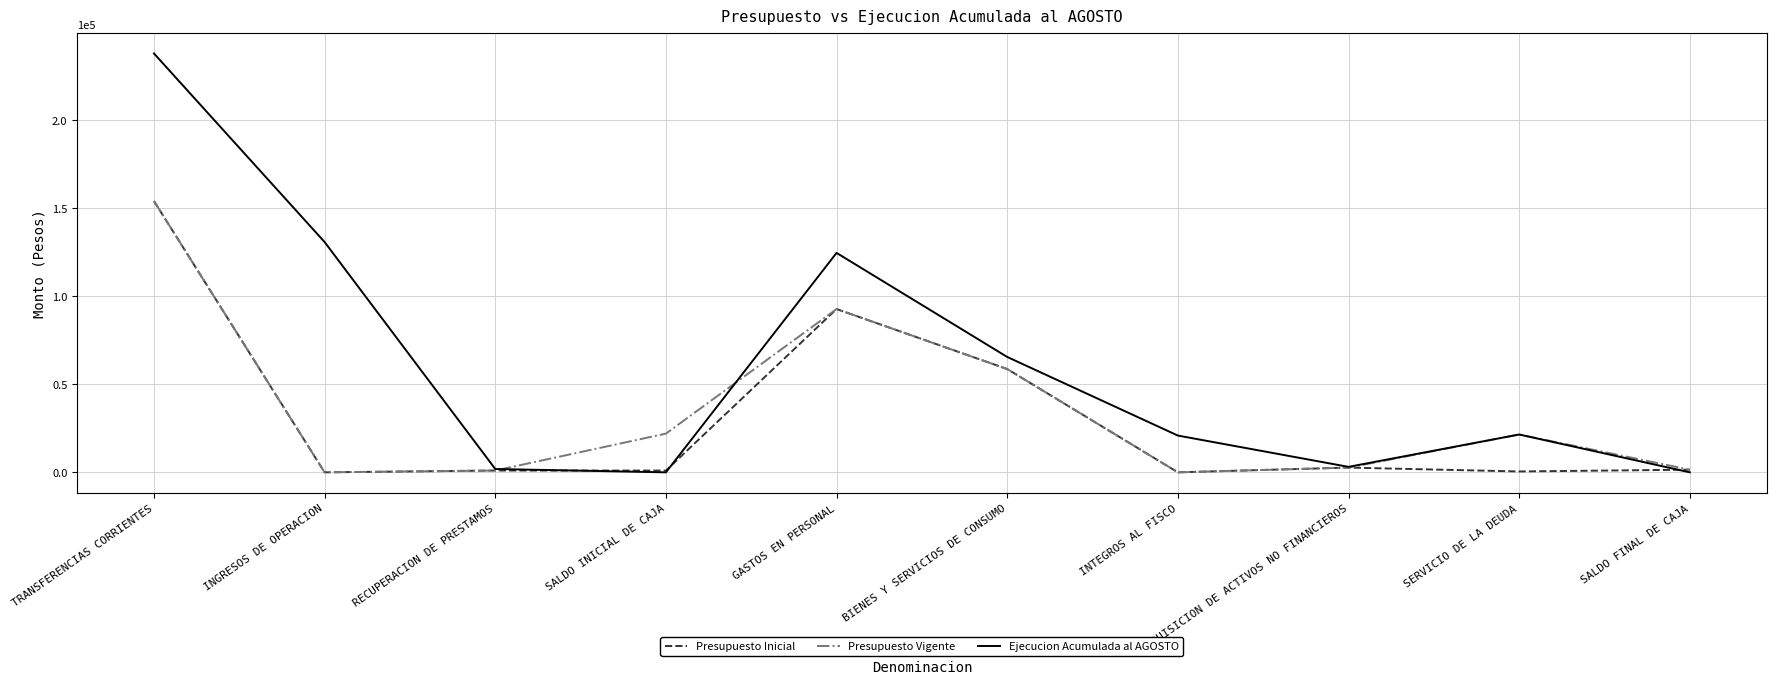

Is it true that Presupuesto Vigente equals 33714 at SALDO INICIAL DE CAJA?

False